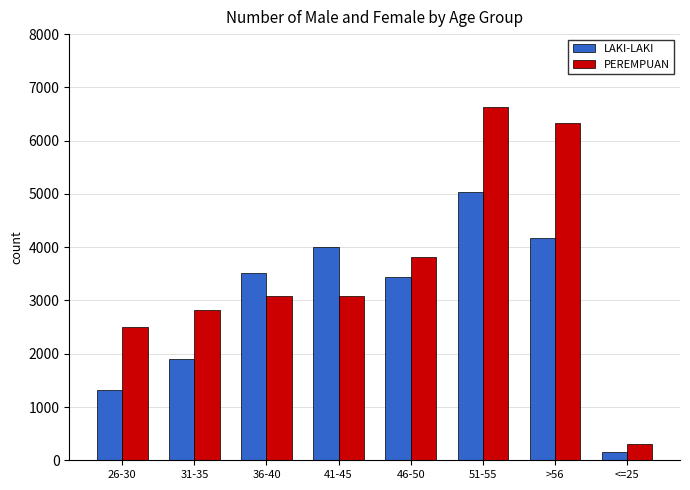

What is the minimum value for PEREMPUAN?

310